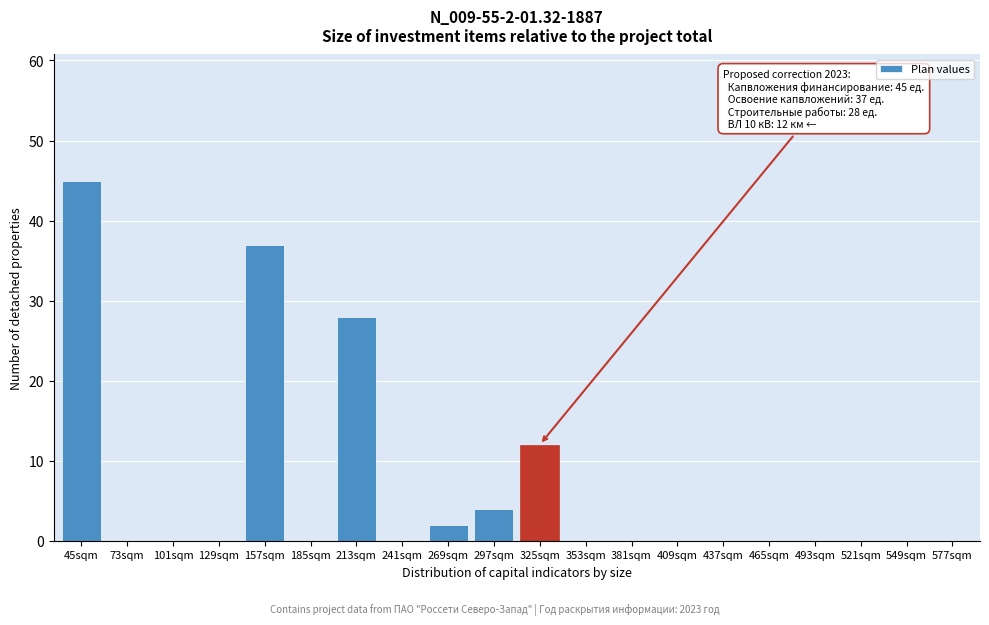

Reading left to right, transcribe all the data shown in this chart.

45sqm=45	73sqm=0	101sqm=0	129sqm=0	157sqm=37	185sqm=0	213sqm=28	241sqm=0	269sqm=2	297sqm=4	325sqm=12	353sqm=0	381sqm=0	409sqm=0	437sqm=0	465sqm=0	493sqm=0	521sqm=0	549sqm=0	577sqm=0